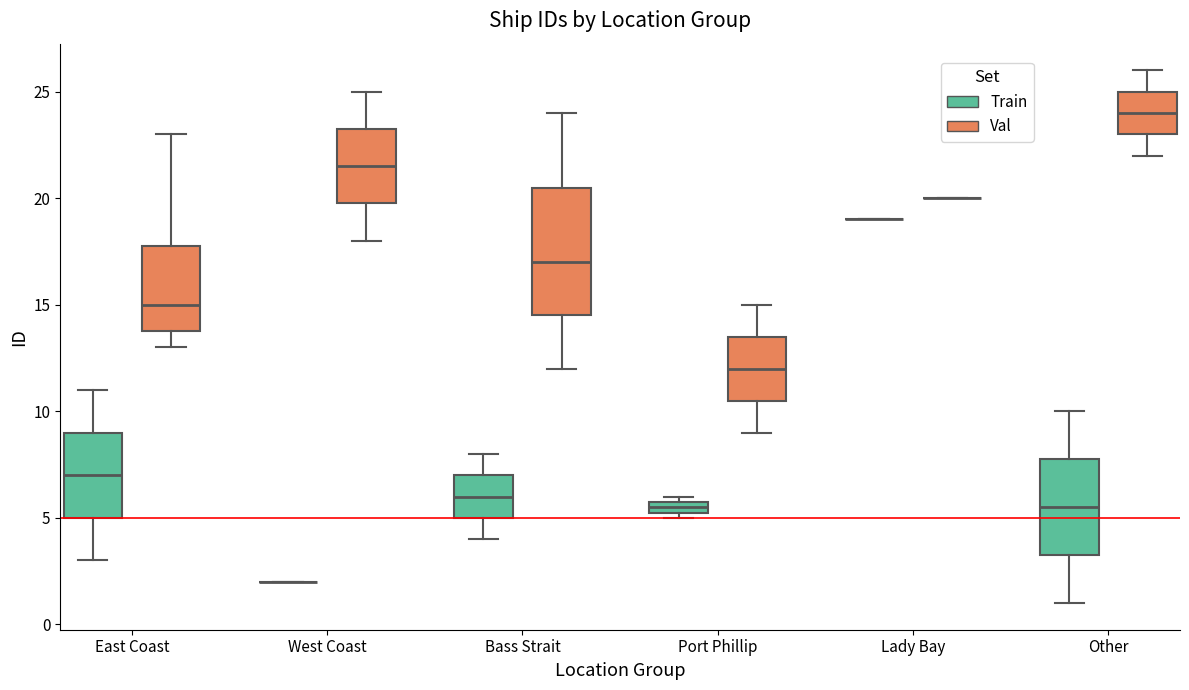

Comparing the boxes themselves (not the whiskers), which one is the tallest?

Bass Strait (Val)